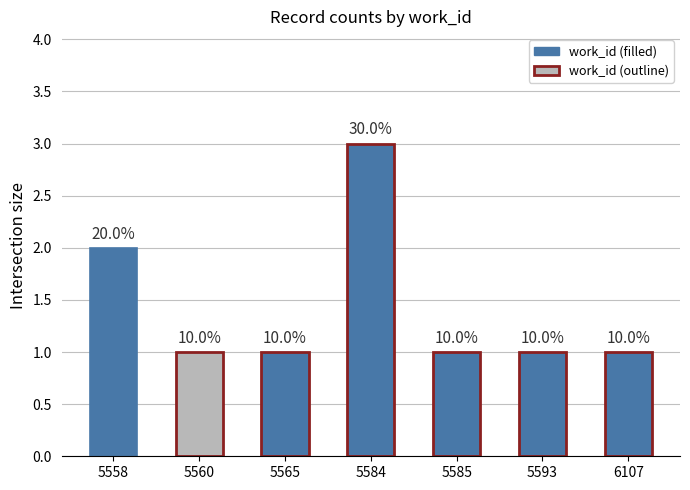

What is the value of the 5th bar from the left?

1